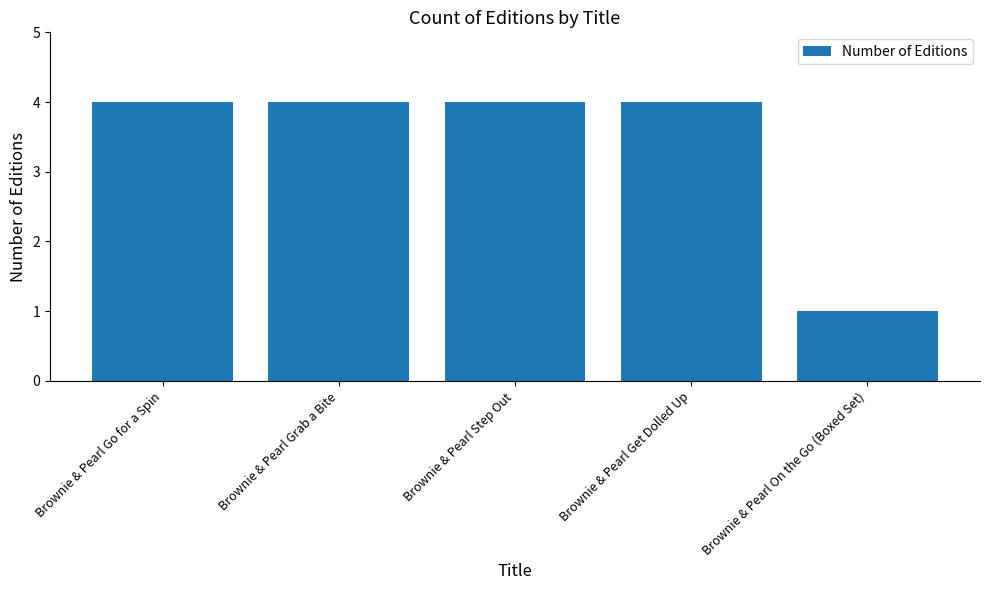

Reading left to right, transcribe all the data shown in this chart.

4	4	4	4	1